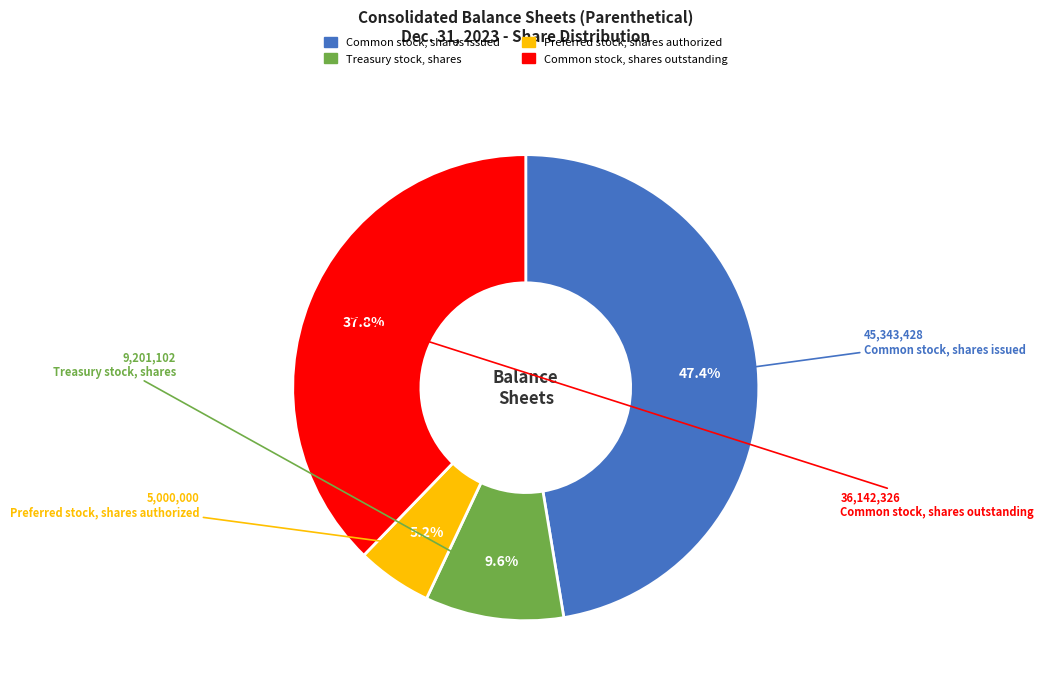

Does Treasury stock, shares account for over 50% of the chart?

No